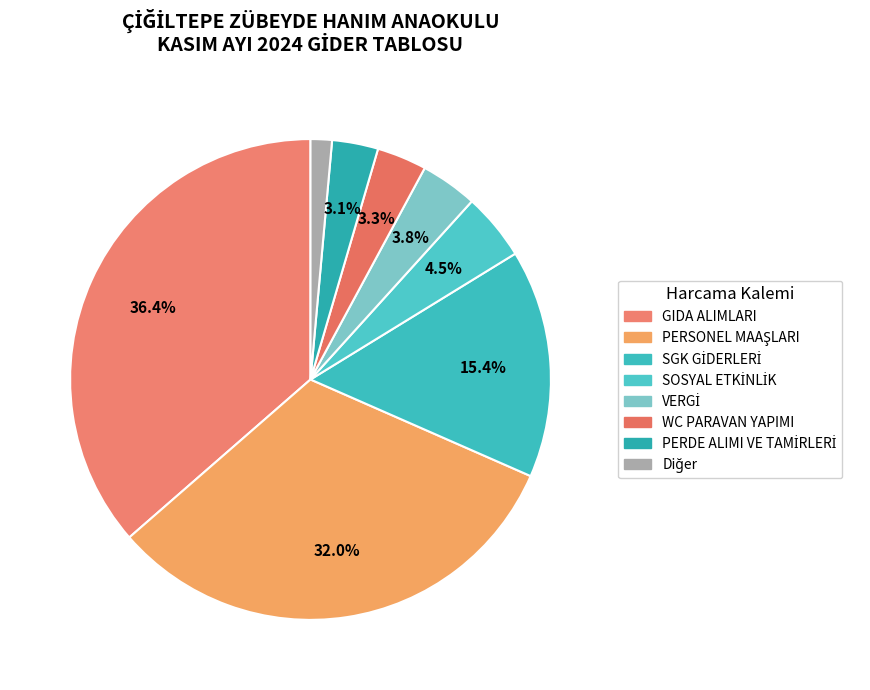

Count the number of slices in the pie.

8